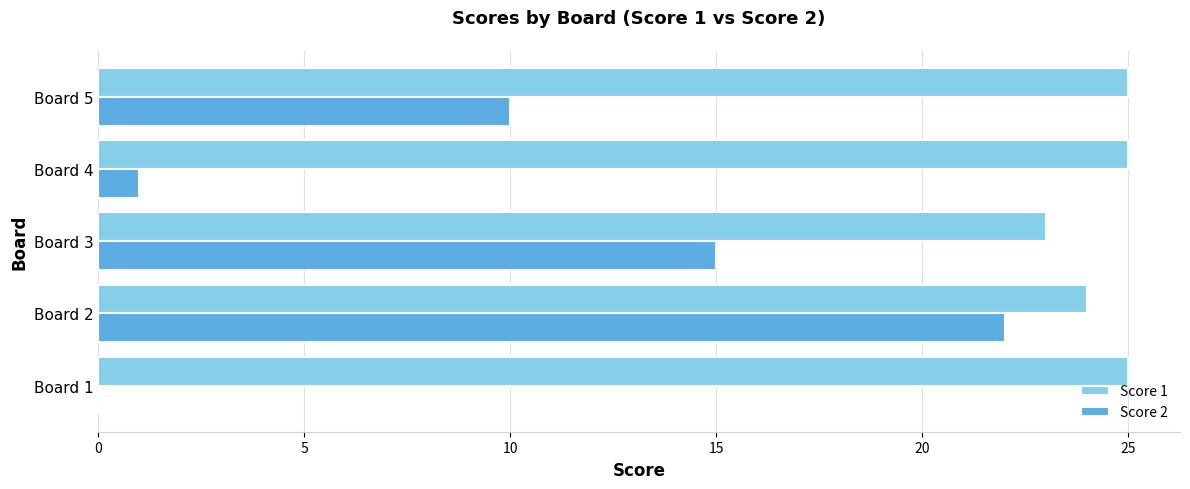

What is the greatest value displayed?

25